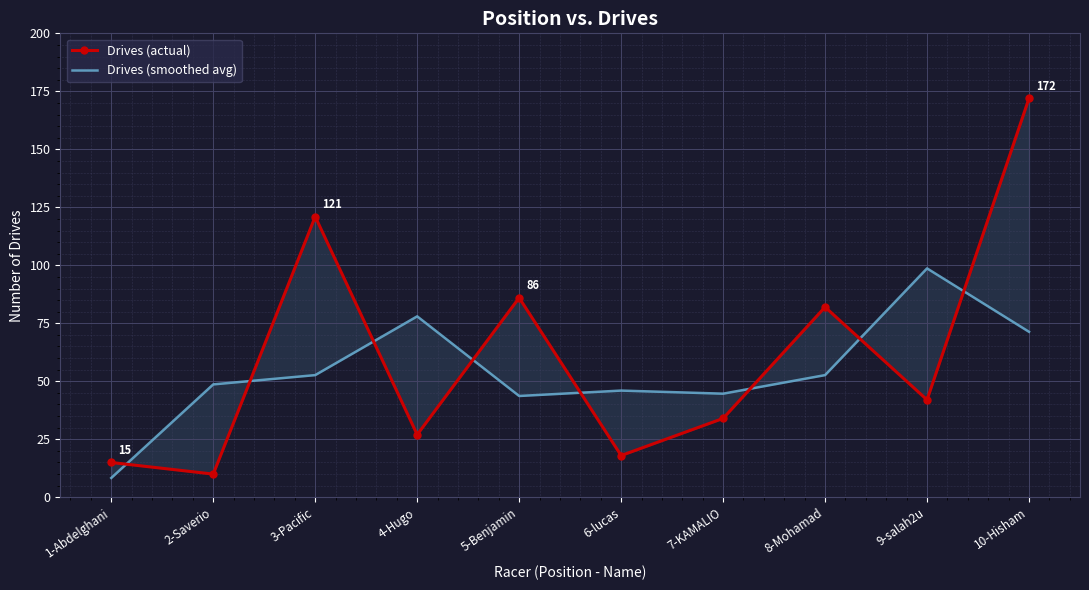

Is the value of Drives (smoothed avg) at 6-lucas greater than the value of Drives (actual) at 9-salah2u?

Yes